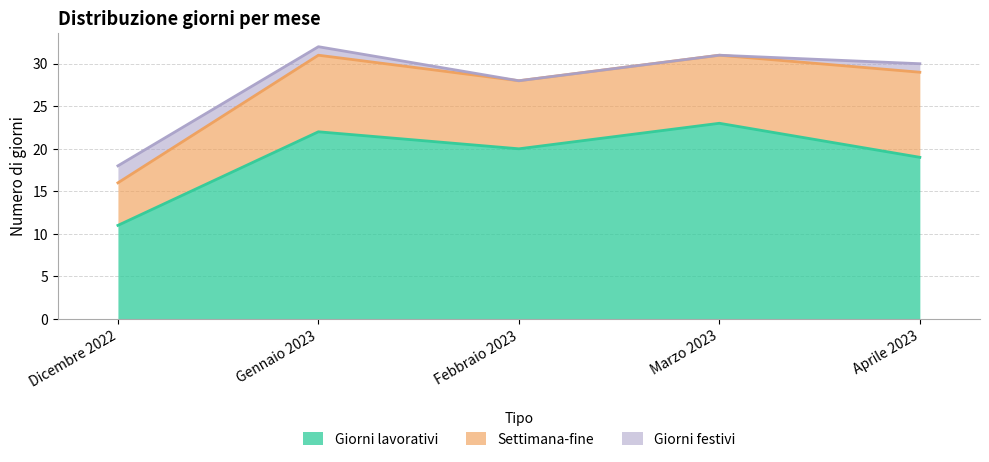

True or false: Settimana-fine and Giorni lavorativi intersect in this chart.

False